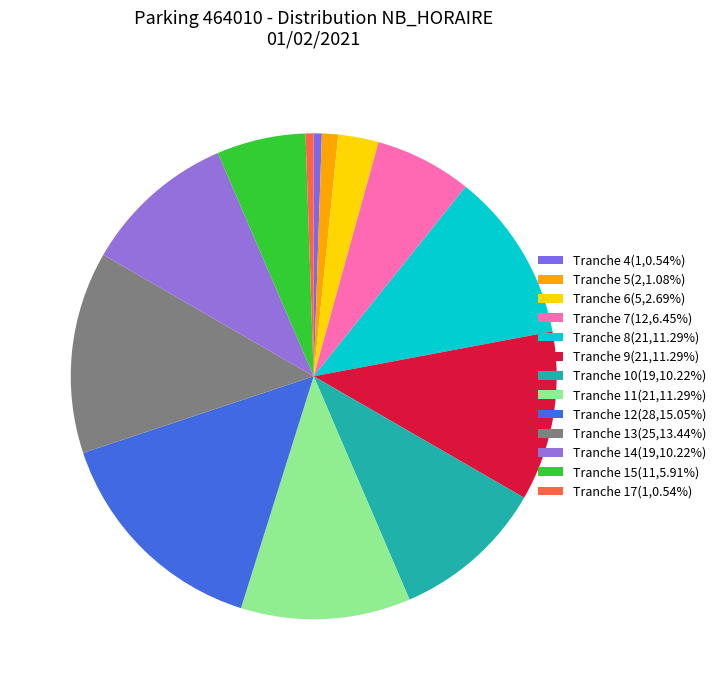

How many slices are in this pie chart?

13